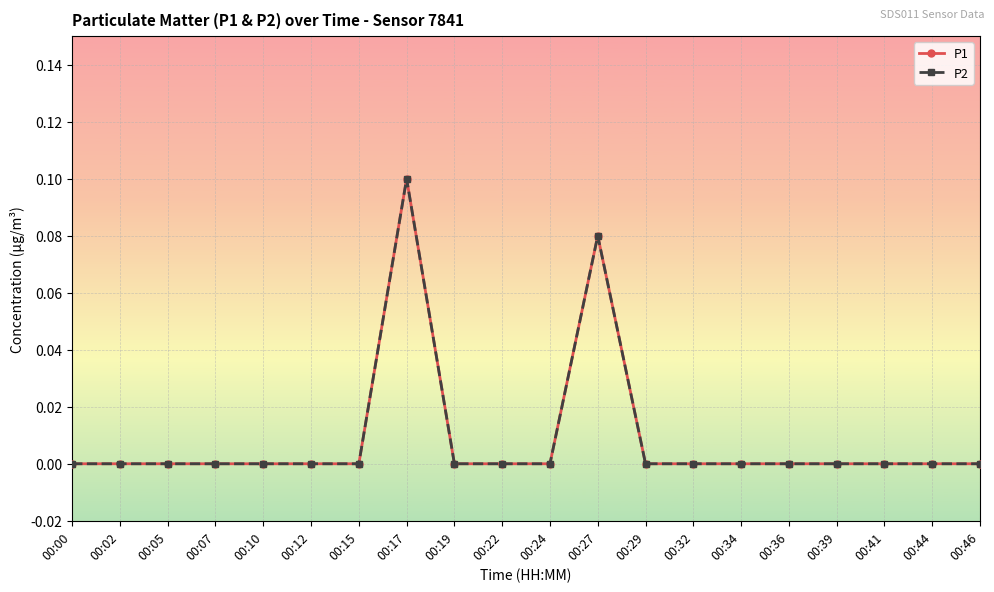

What is the sum of all P1 values?

0.2